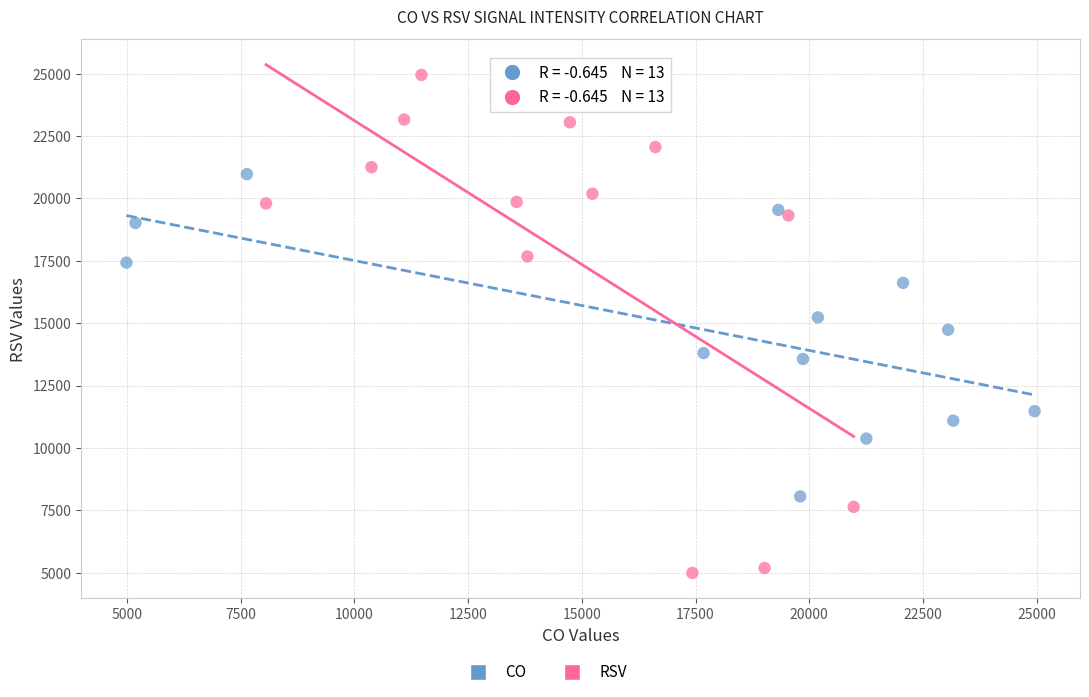

Which series contains the lowest Y value?

RSV